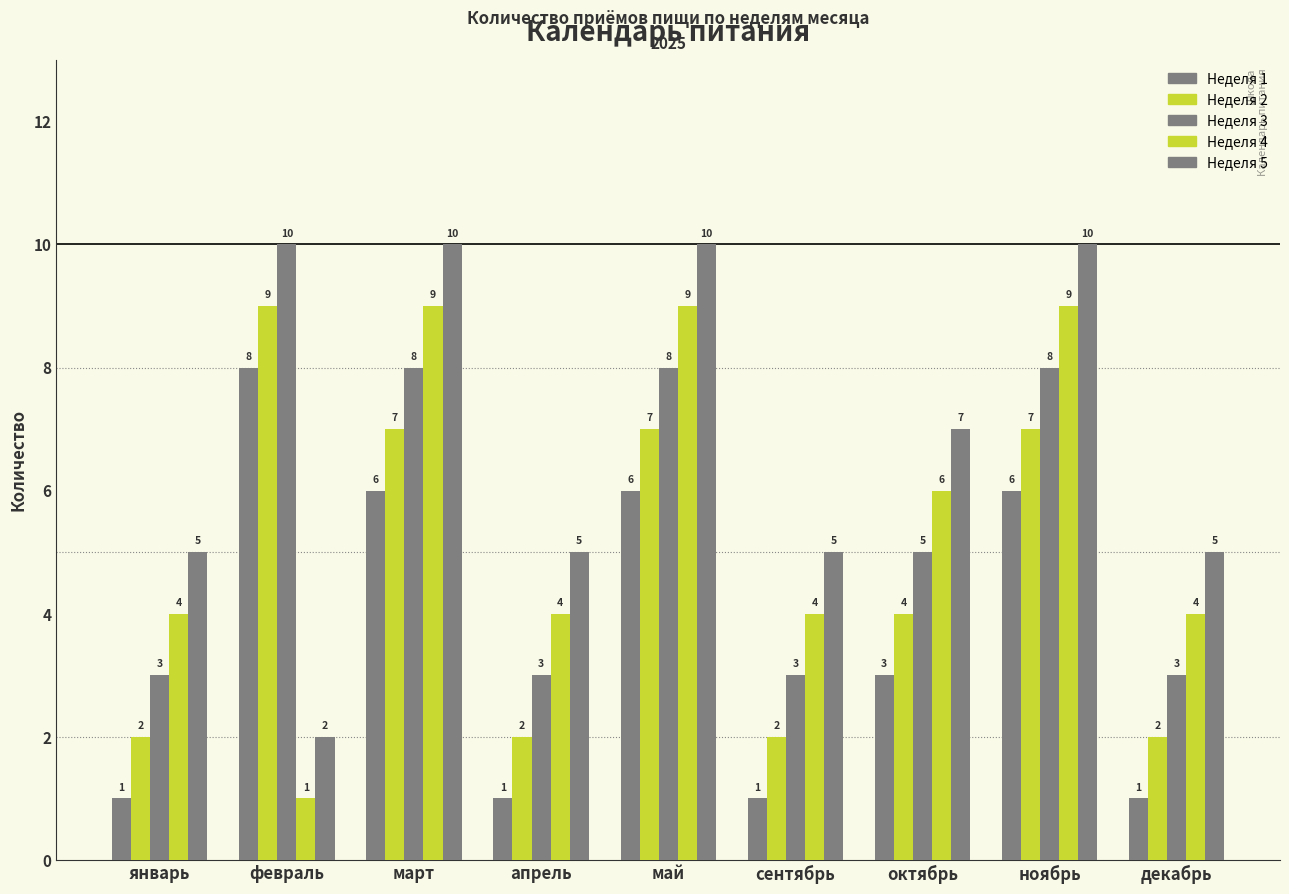

Count the number of data series in this chart.

5